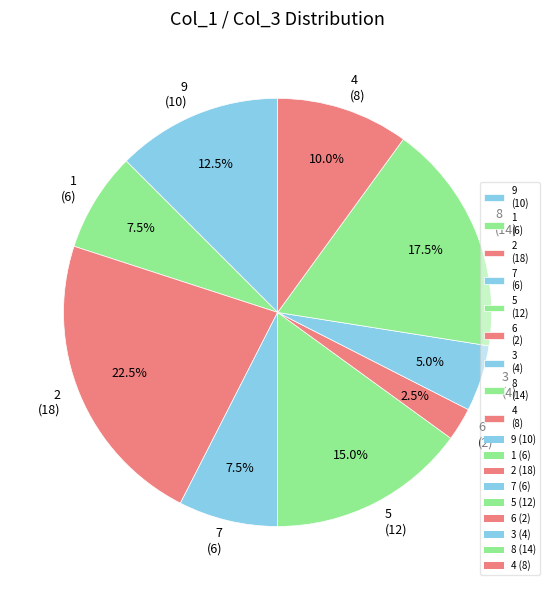

Combined, do 4 and 1 account for over 50%?

No